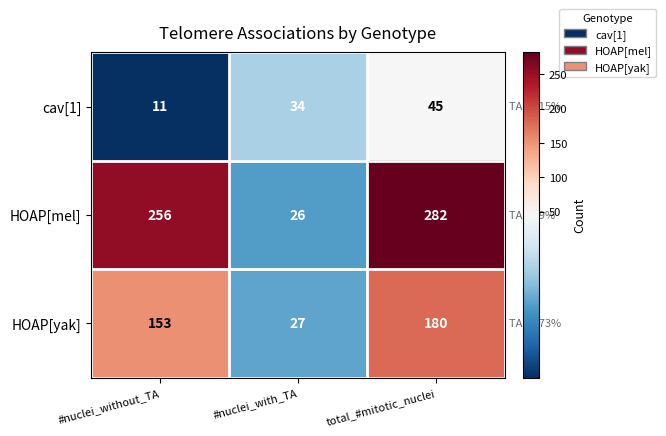

What is the difference between the second highest and minimum values in the HOAP[mel] series?

230